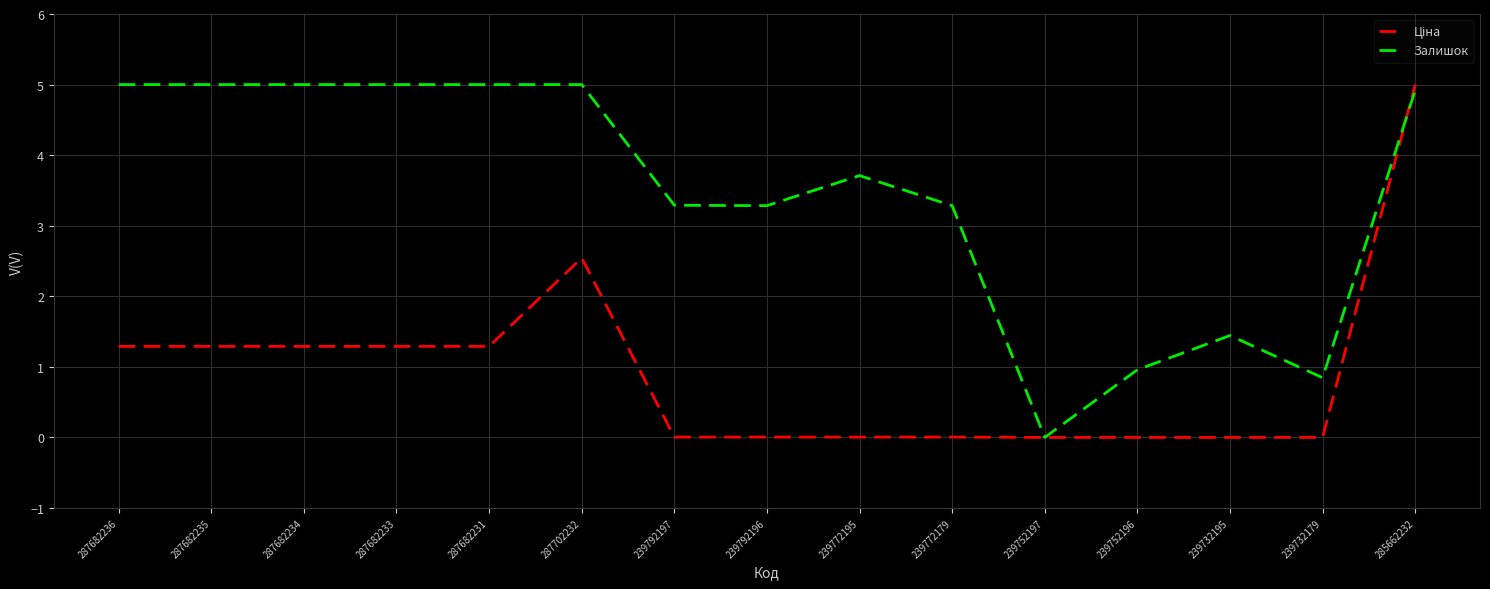

Between 287702232 and 239732179, which series saw the biggest shift?

Залишок